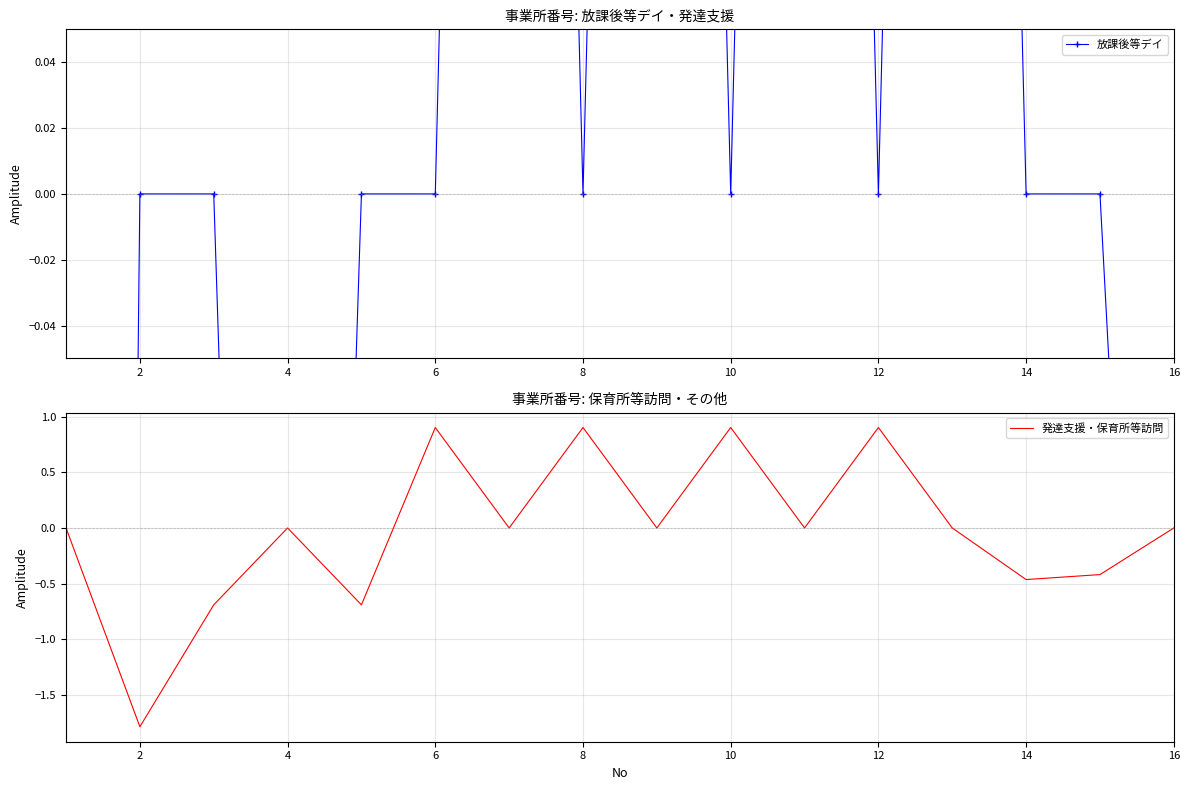

How many distinct data groups are displayed?

2